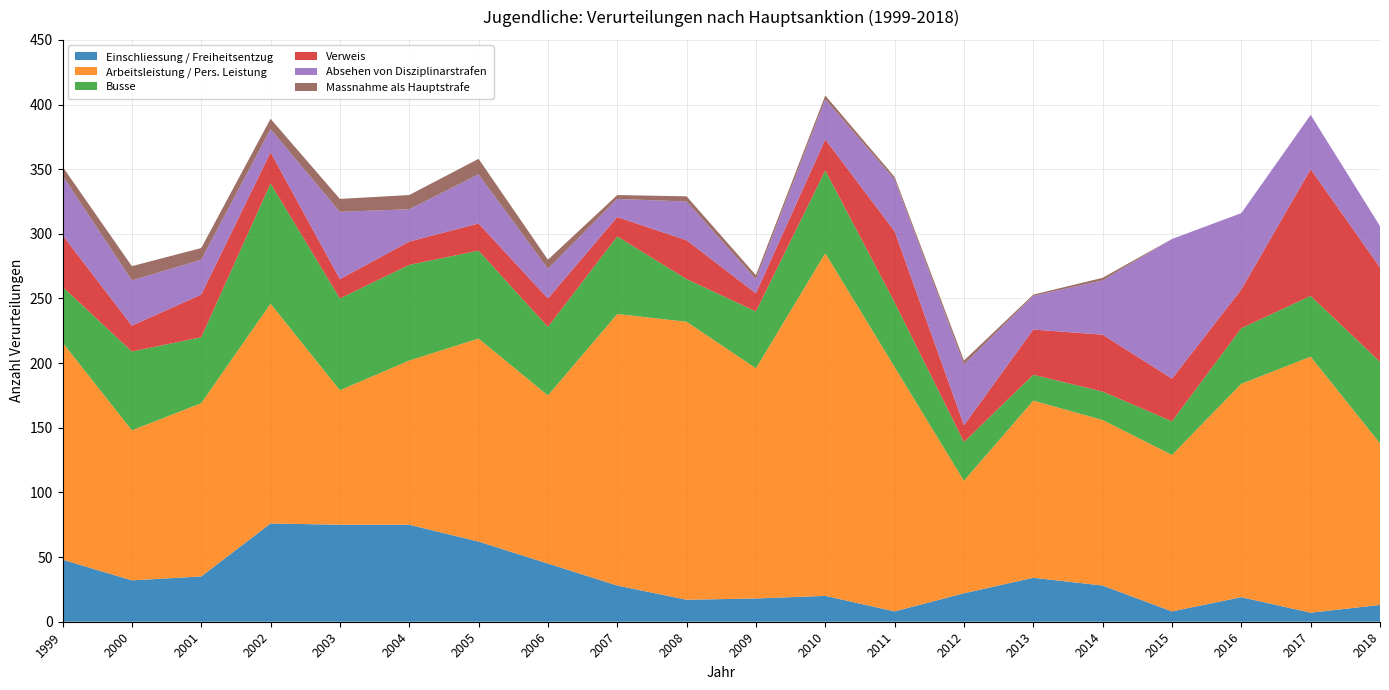

Reading left to right, transcribe all the data shown in this chart.

Einschliessung / Freiheitsentzug: 48	32	35	76	75	75	62	45	28	17	18	20	8	22	34	28	8	19	7	13
Arbeitsleistung / Pers. Leistung: 168	116	134	170	104	127	157	130	210	215	178	265	189	87	137	128	121	165	198	125
Busse: 43	61	51	93	71	74	68	53	60	33	44	64	50	30	20	22	26	43	47	63
Verweis: 40	20	33	24	15	18	21	22	15	30	14	24	55	13	35	44	33	30	98	73
Absehen von Disziplinarstrafen: 46	35	27	18	52	25	38	23	14	30	11	31	40	47	26	42	108	59	42	32
Massnahme als Hauptstrafe: 7	11	9	8	10	11	12	7	3	4	3	3	2	3	1	2	0	0	0	0